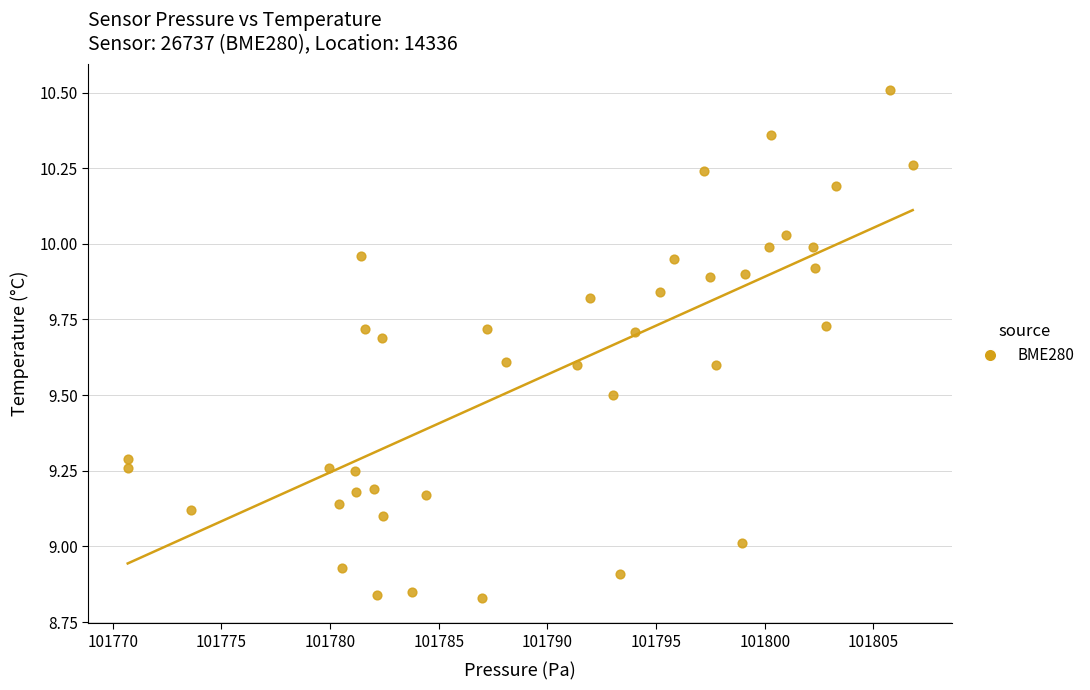

What is the range of X values (max minus min)?

36.1